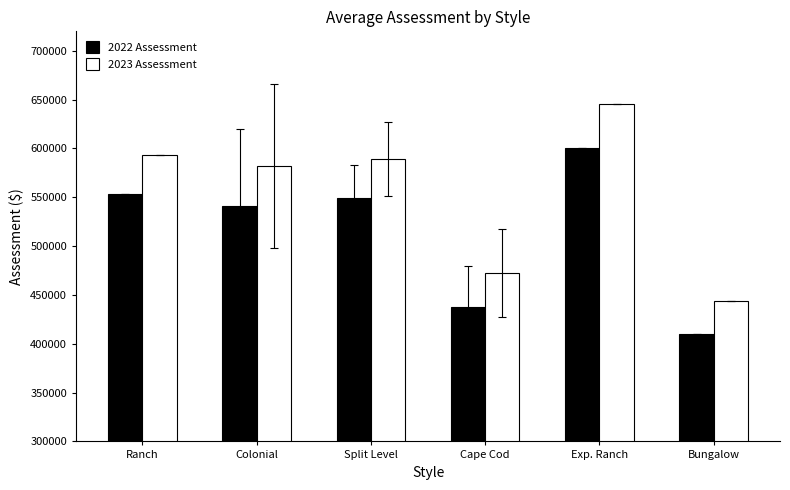

At which category is the sum across all series the highest?

Exp. Ranch